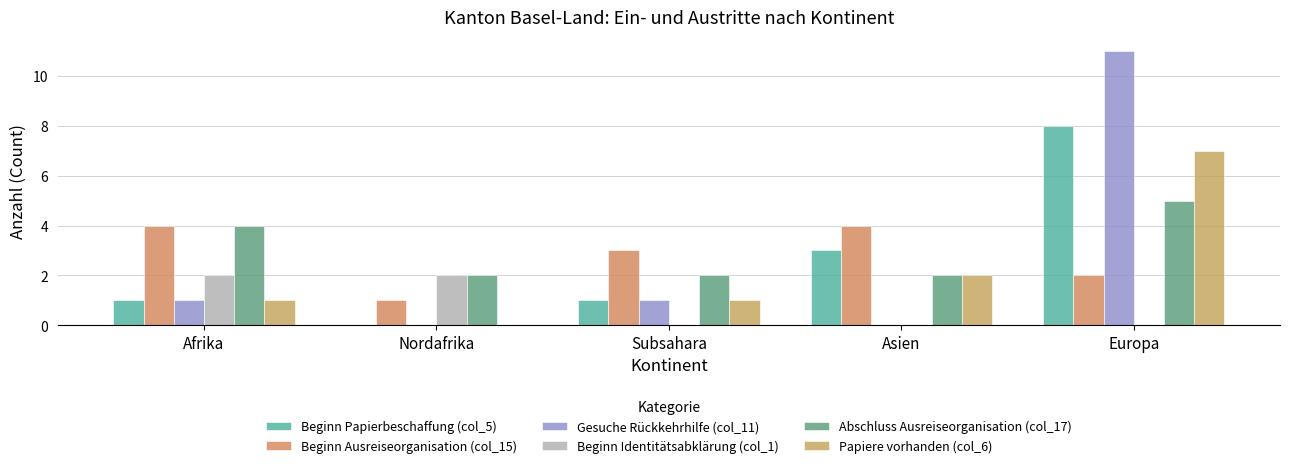

Reading left to right, list all the values displayed in this chart.

Beginn Papierbeschaffung (col_5): Afrika=1	Nordafrika=0	Subsahara=1	Asien=3	Europa=8
Beginn Ausreiseorganisation (col_15): Afrika=4	Nordafrika=1	Subsahara=3	Asien=4	Europa=2
Gesuche Rückkehrhilfe (col_11): Afrika=1	Nordafrika=0	Subsahara=1	Asien=0	Europa=11
Beginn Identitätsabklärung (col_1): Afrika=2	Nordafrika=2	Subsahara=0	Asien=0	Europa=0
Abschluss Ausreiseorganisation (col_17): Afrika=4	Nordafrika=2	Subsahara=2	Asien=2	Europa=5
Papiere vorhanden (col_6): Afrika=1	Nordafrika=0	Subsahara=1	Asien=2	Europa=7